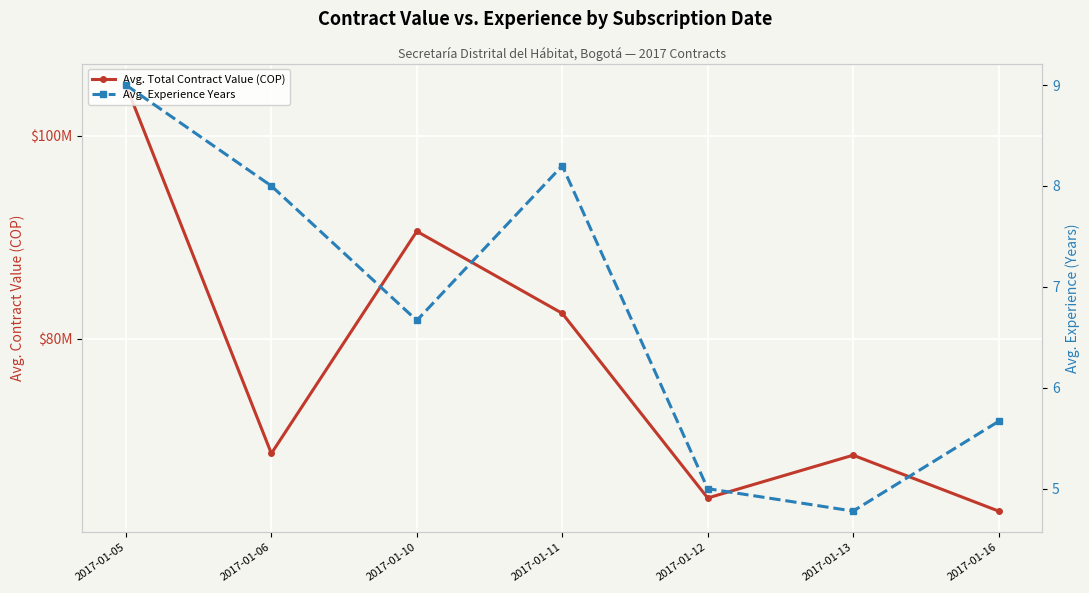

Which has a higher value, 2017-01-05 or 2017-01-16?

2017-01-05